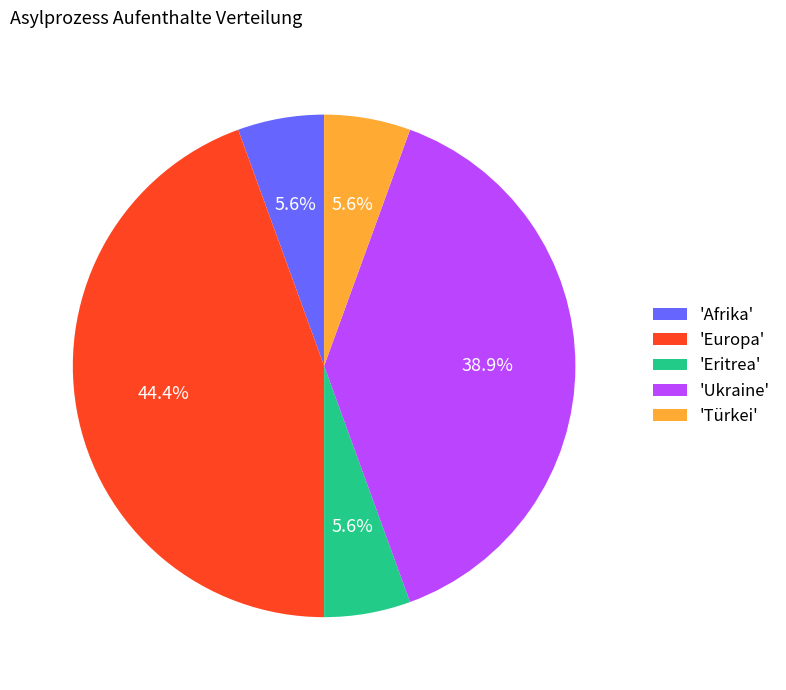

Does any single category account for the majority?

No